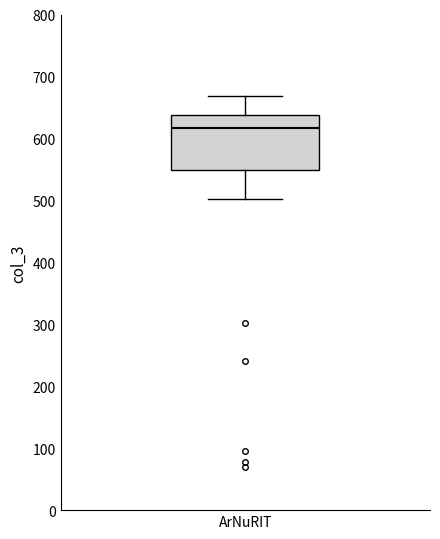

Read this box plot against the y-axis: the position of the median line, the range covered by the box, and the ends of both whiskers. The values are not printed on the chart, so give them approximately, as read against the axis.

median 620, box 550 to 640, whiskers 500 to 670